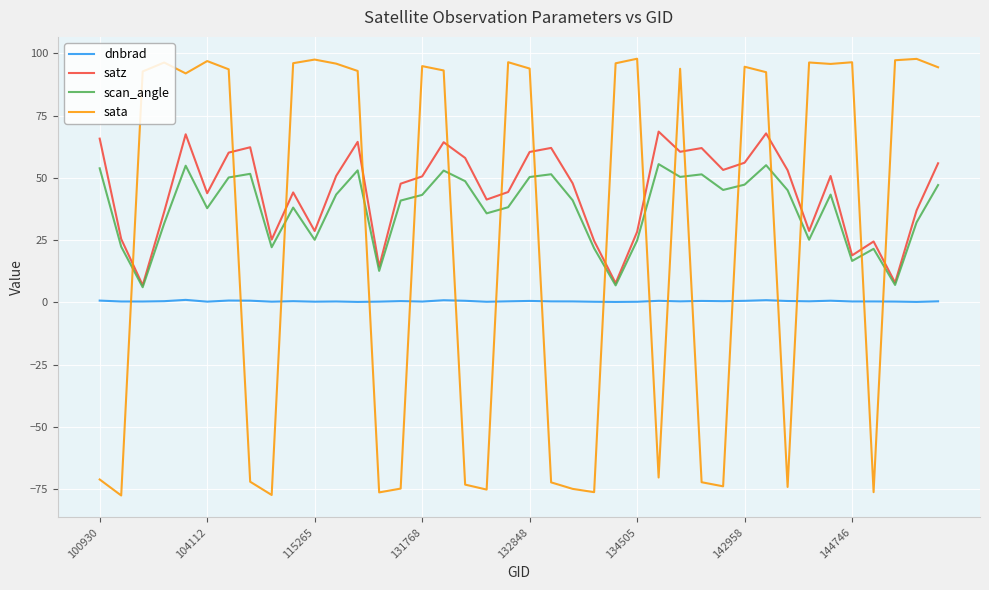

Which series has the largest total across all categories?

satz